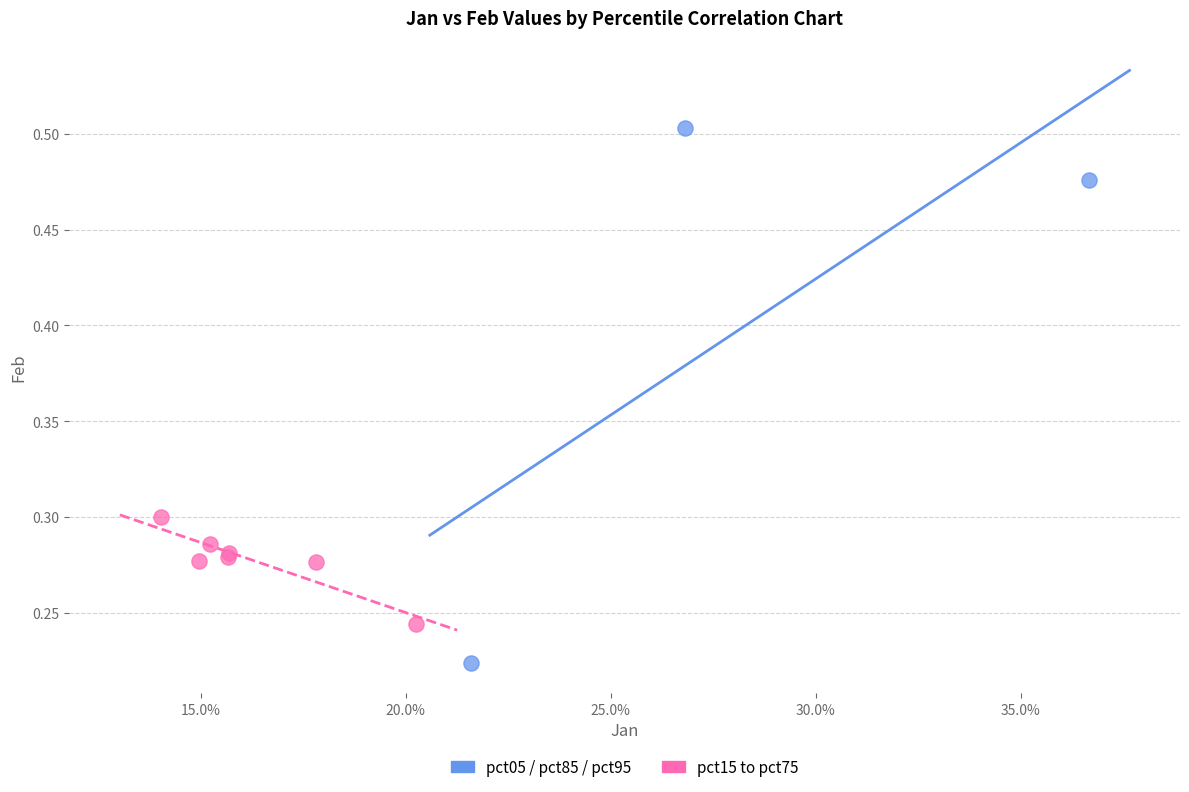

Which series contains the lowest Y value?

pct05 / pct85 / pct95